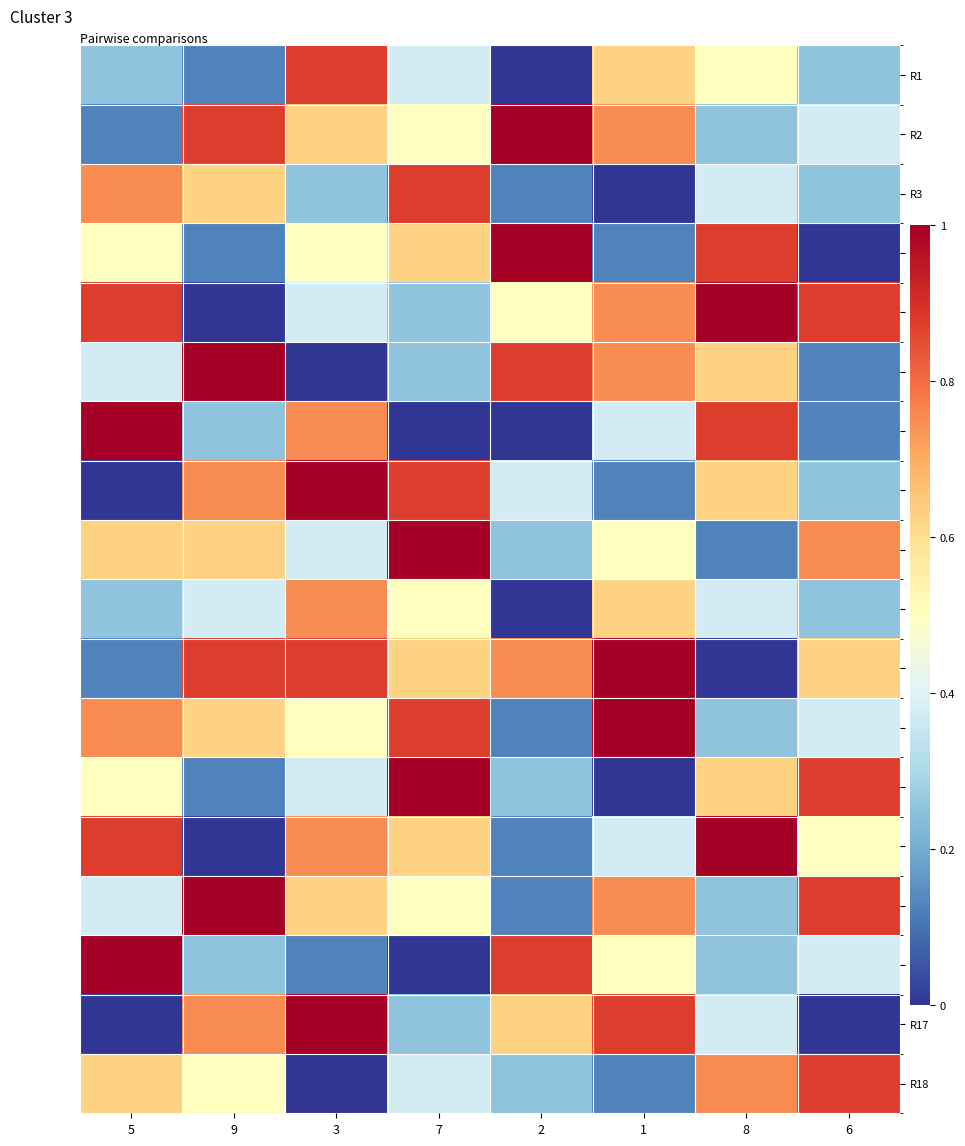

Reading left to right, transcribe all the data shown in this chart.

R1: 5=0.2	9=0.1	3=0.9	7=0.4	2=0.0	1=0.6	8=0.5	6=0.2
R2: 5=0.1	9=0.9	3=0.6	7=0.5	2=1.0	1=0.8	8=0.2	6=0.4
R3: 5=0.8	9=0.6	3=0.2	7=0.9	2=0.1	1=0.0	8=0.4	6=0.2
R4: 5=0.5	9=0.1	3=0.5	7=0.6	2=1.0	1=0.1	8=0.9	6=0.0
R5: 5=0.9	9=0.0	3=0.4	7=0.2	2=0.5	1=0.8	8=1.0	6=0.9
R6: 5=0.4	9=1.0	3=0.0	7=0.2	2=0.9	1=0.8	8=0.6	6=0.1
R7: 5=1.0	9=0.2	3=0.8	7=0.0	2=0.0	1=0.4	8=0.9	6=0.1
R8: 5=0.0	9=0.8	3=1.0	7=0.9	2=0.4	1=0.1	8=0.6	6=0.2
R9: 5=0.6	9=0.6	3=0.4	7=1.0	2=0.2	1=0.5	8=0.1	6=0.8
R10: 5=0.2	9=0.4	3=0.8	7=0.5	2=0.0	1=0.6	8=0.4	6=0.2
R11: 5=0.1	9=0.9	3=0.9	7=0.6	2=0.8	1=1.0	8=0.0	6=0.6
R12: 5=0.8	9=0.6	3=0.5	7=0.9	2=0.1	1=1.0	8=0.2	6=0.4
R13: 5=0.5	9=0.1	3=0.4	7=1.0	2=0.2	1=0.0	8=0.6	6=0.9
R14: 5=0.9	9=0.0	3=0.8	7=0.6	2=0.1	1=0.4	8=1.0	6=0.5
R15: 5=0.4	9=1.0	3=0.6	7=0.5	2=0.1	1=0.8	8=0.2	6=0.9
R16: 5=1.0	9=0.2	3=0.1	7=0.0	2=0.9	1=0.5	8=0.2	6=0.4
R17: 5=0.0	9=0.8	3=1.0	7=0.2	2=0.6	1=0.9	8=0.4	6=0.0
R18: 5=0.6	9=0.5	3=0.0	7=0.4	2=0.2	1=0.1	8=0.8	6=0.9